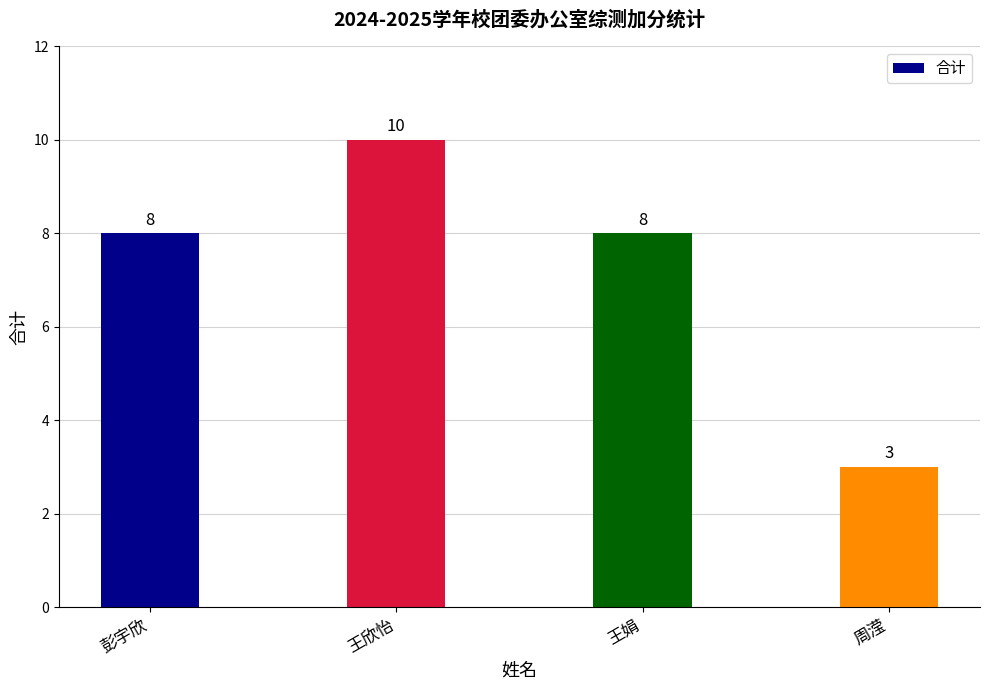

What is the maximum value shown in the chart?

10